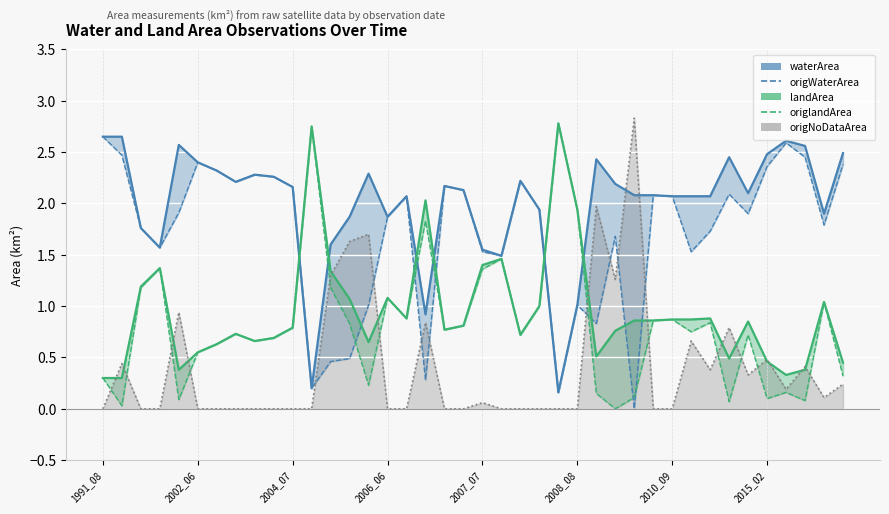

Where is origlandArea nearest to the value 1?

23